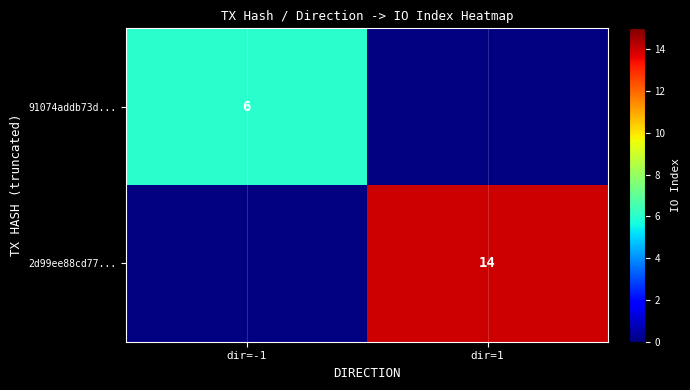

Is it true that 2d99ee88cd77... equals 14 at dir=1?

True